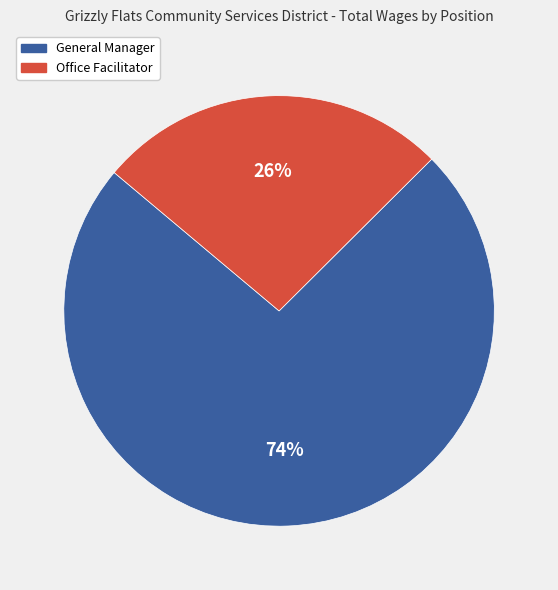

Is the sum of Office Facilitator and General Manager greater than half?

Yes